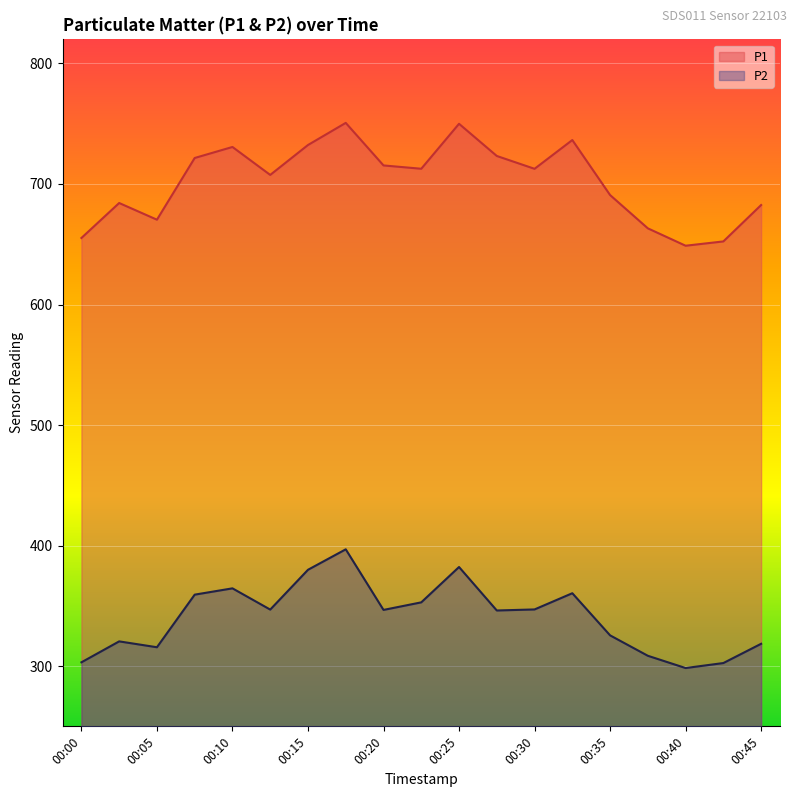

List the labels in order of P1 value, largest first.

00:17, 00:25, 00:32, 00:15, 00:10, 00:27, 00:07, 00:20, 00:22, 00:30, 00:12, 00:35, 00:02, 00:45, 00:05, 00:37, 00:00, 00:42, 00:40